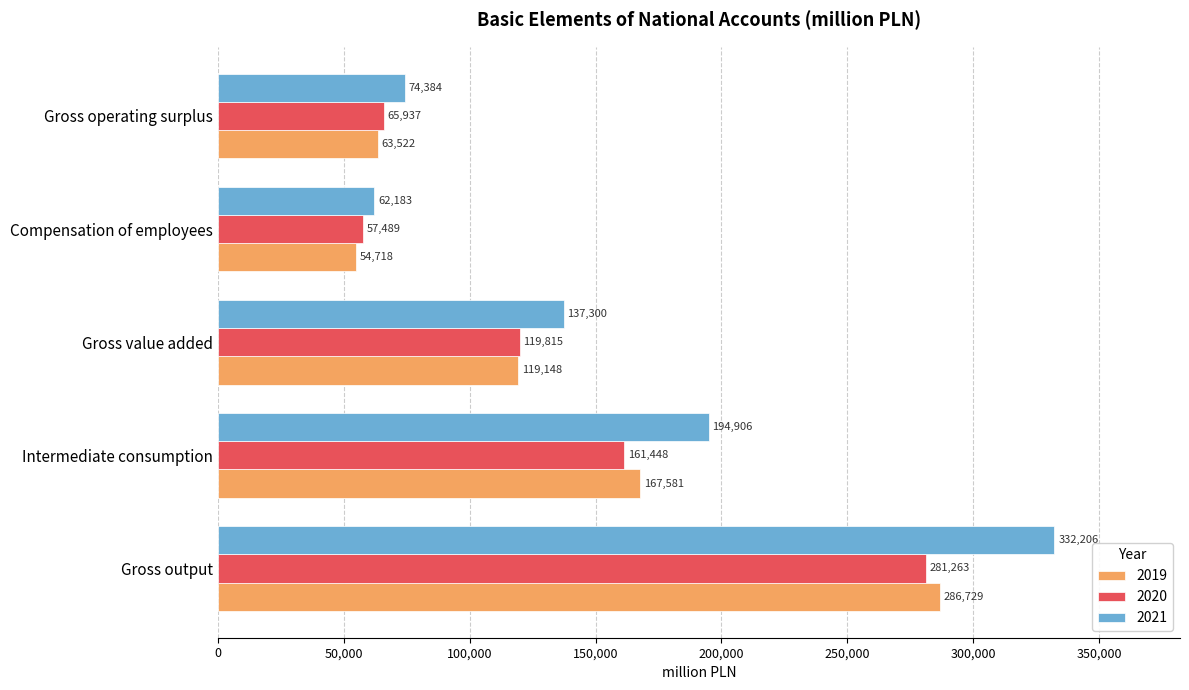

Which series has the widest spread of values?

2021